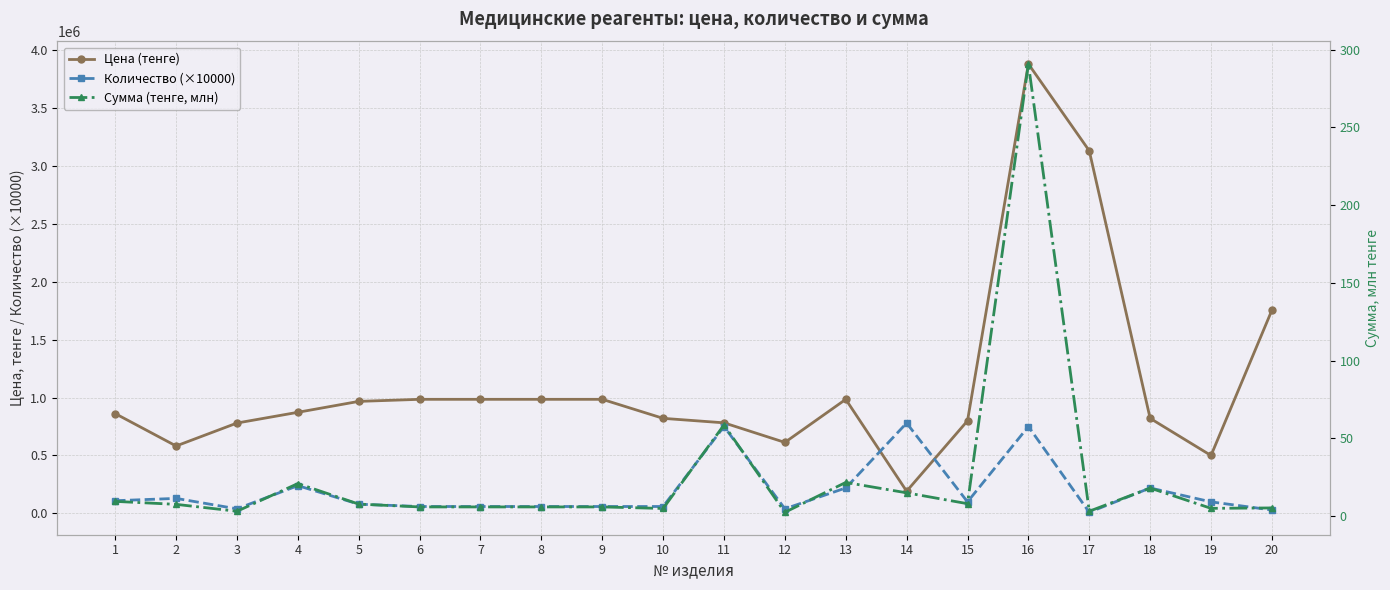

At how many categories does at least one series exceed 798188?

14